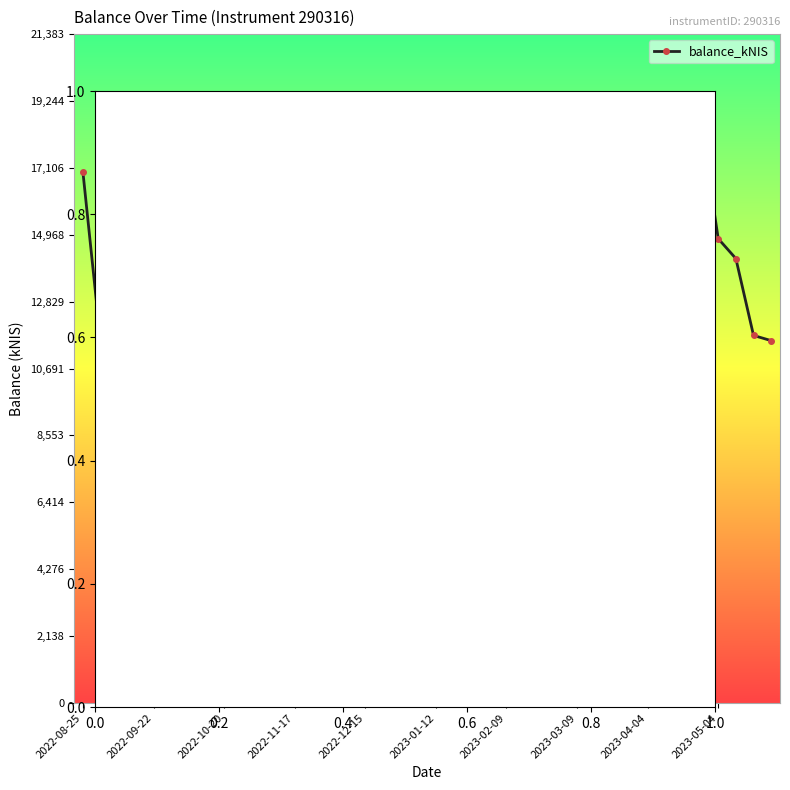

True or false: there are more than 0 points higher than both neighbors.

True